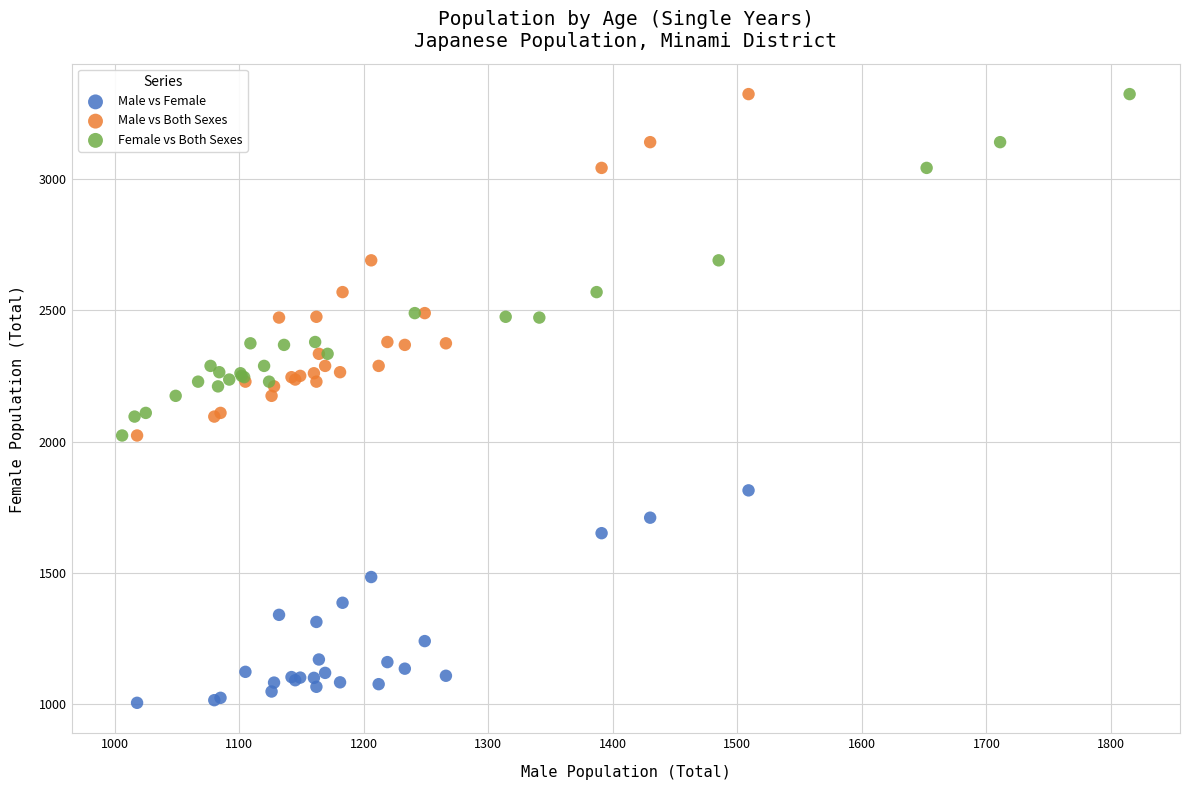

Which series reaches the minimum Y coordinate?

Male vs Female